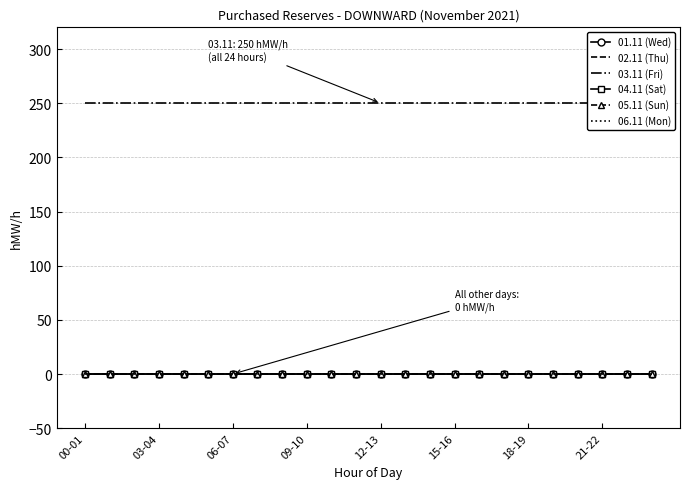

True or false: 03.11 (Fri) and 01.11 (Wed) cross at least once.

False